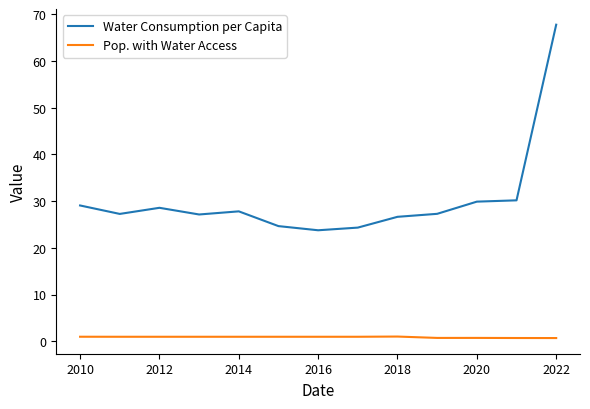

Which series has the largest total across all categories?

Water Consumption per Capita